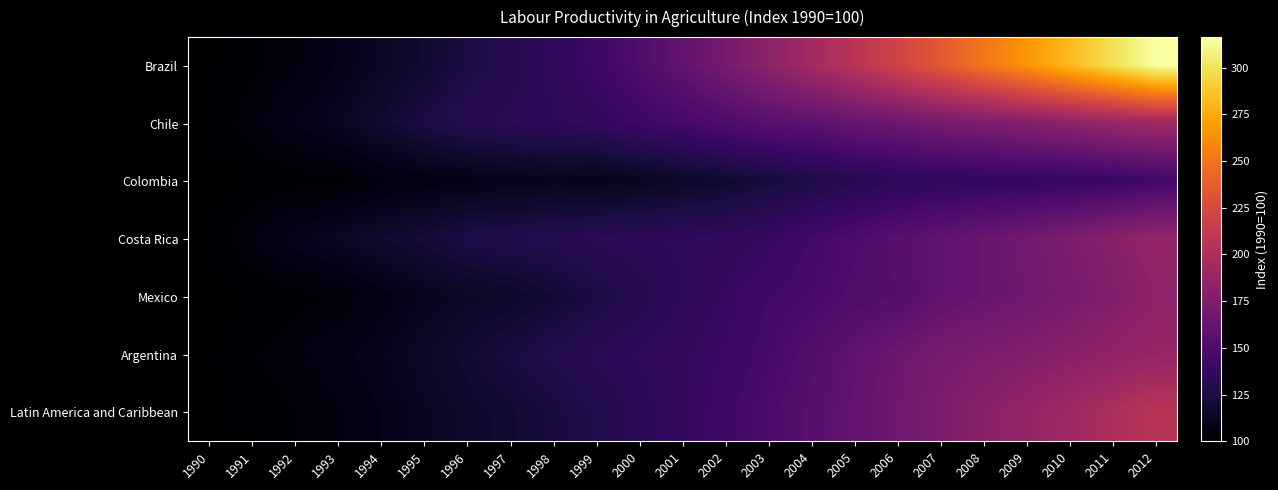

List the series in order of their peak value, highest first.

Brazil, Latin America and Caribbean, Chile, Argentina, Costa Rica, Mexico, Colombia